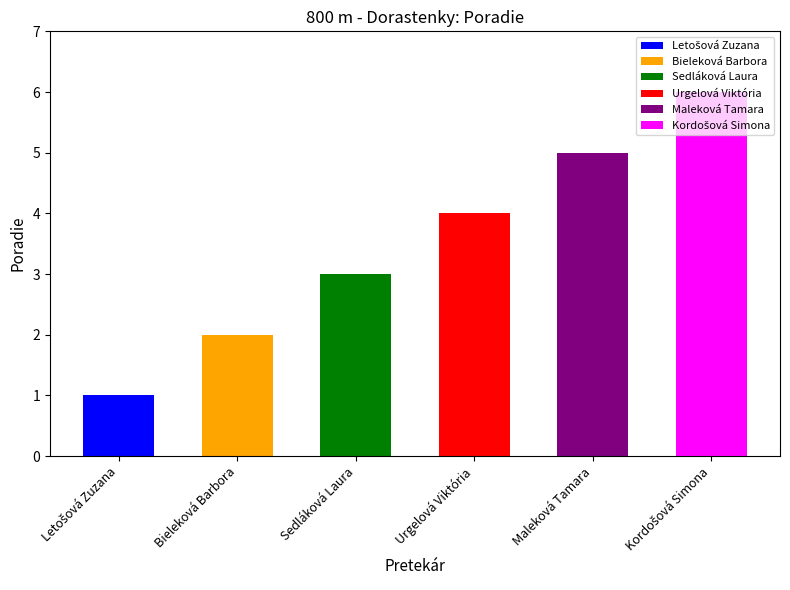

Reading right to left, transcribe all the data shown in this chart.

Kordošová Simona=6	Maleková Tamara=5	Urgelová Viktória=4	Sedláková Laura=3	Bieleková Barbora=2	Letošová Zuzana=1